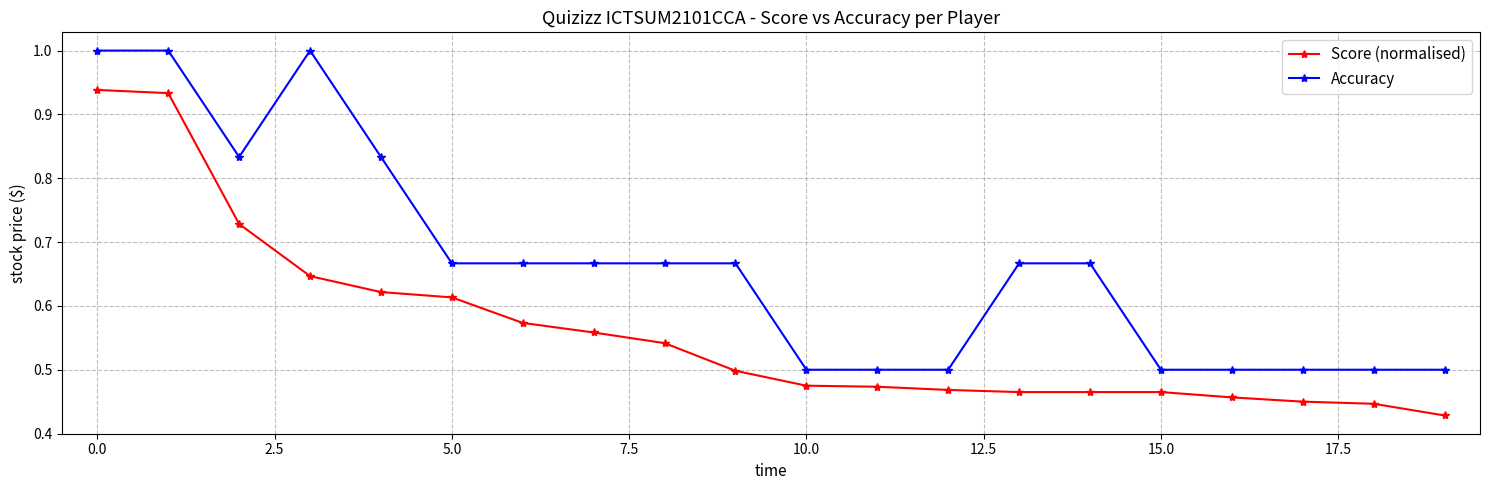

How many lines are shown in the chart?

2